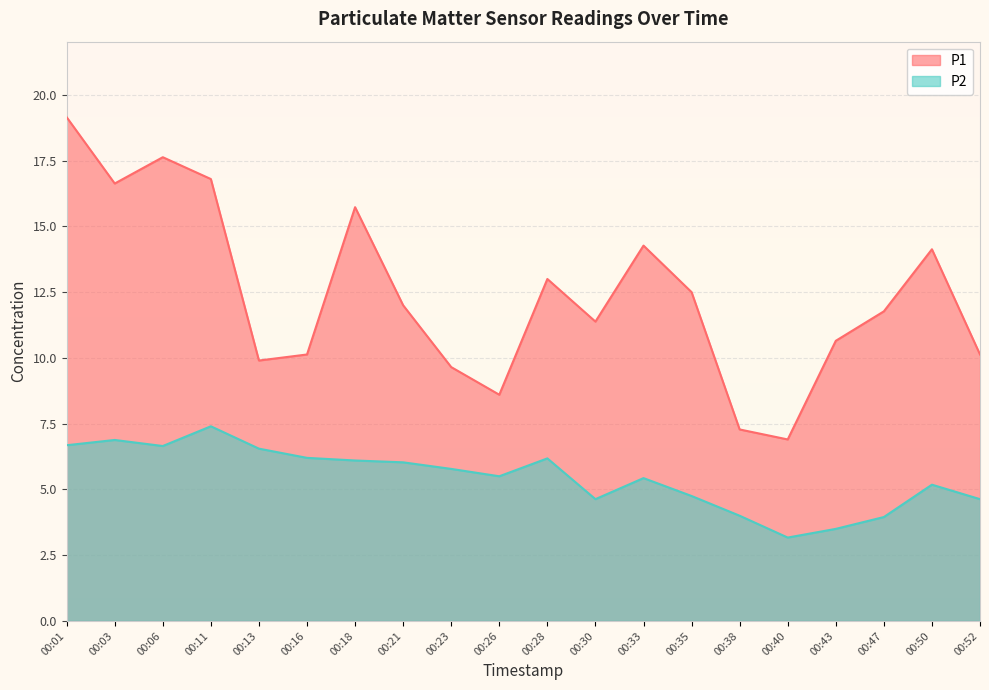

Reading left to right, extract all data points from this chart.

P1: 19.1	16.6	17.6	16.8	9.9	10.1	15.7	12.0	9.7	8.6	13.0	11.4	14.3	12.5	7.3	6.9	10.7	11.8	14.1	10.1
P2: 6.7	6.9	6.7	7.4	6.5	6.2	6.1	6.0	5.8	5.5	6.2	4.6	5.4	4.8	4.0	3.2	3.5	4.0	5.2	4.6